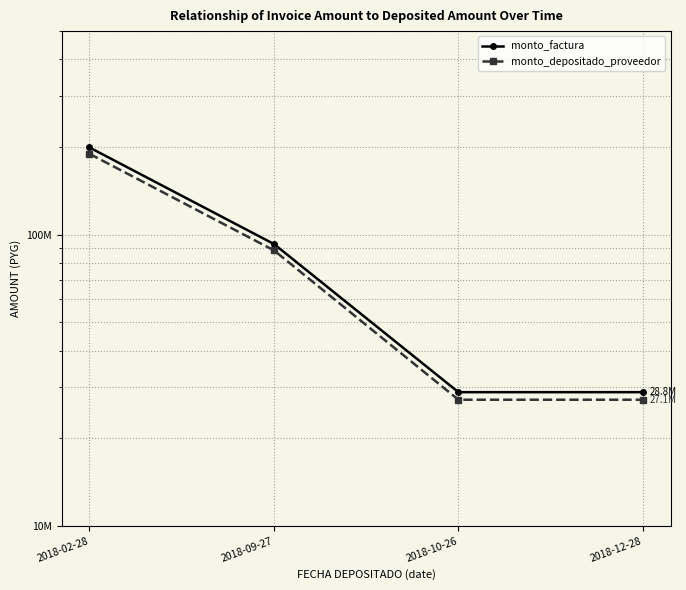

True or false: monto_factura and monto_depositado_proveedor cross at least once.

False